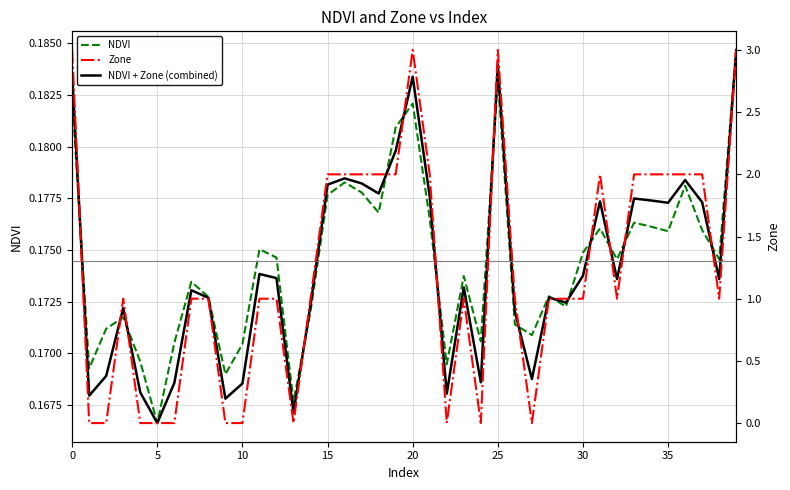

Which series has the widest spread of values?

Zone